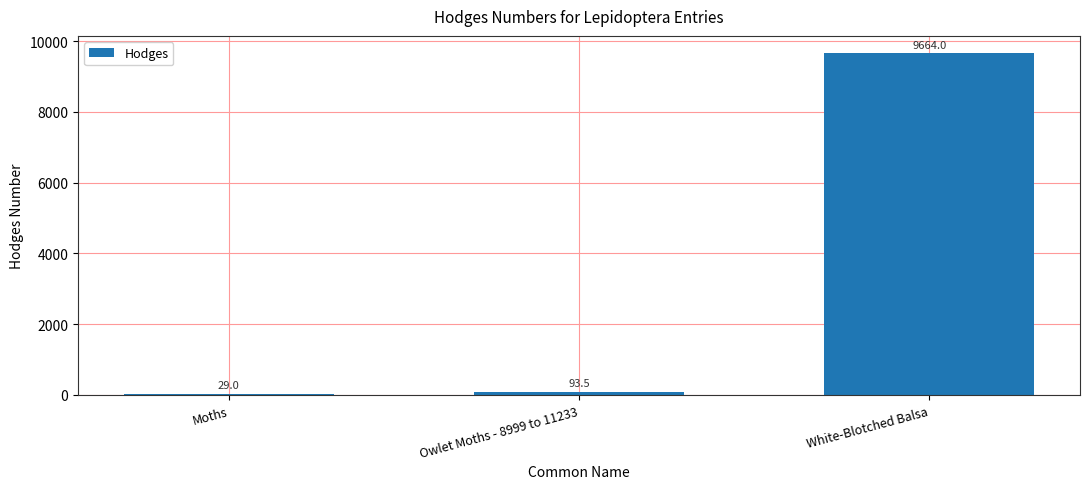

What is the change in value from Moths to Owlet Moths - 8999 to 11233?

+64.5